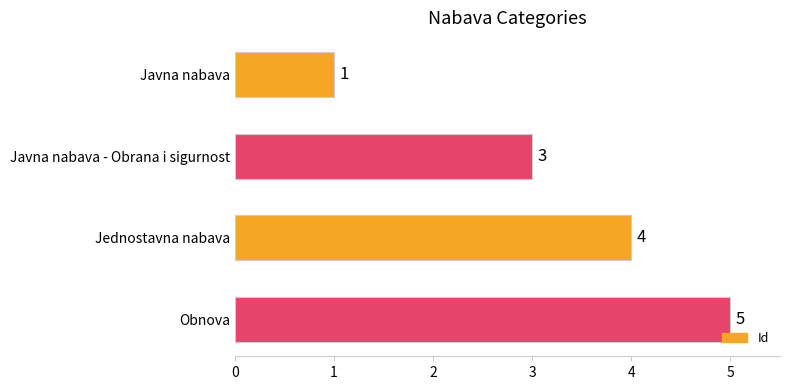

Reading top to bottom, transcribe all the data shown in this chart.

1	3	4	5